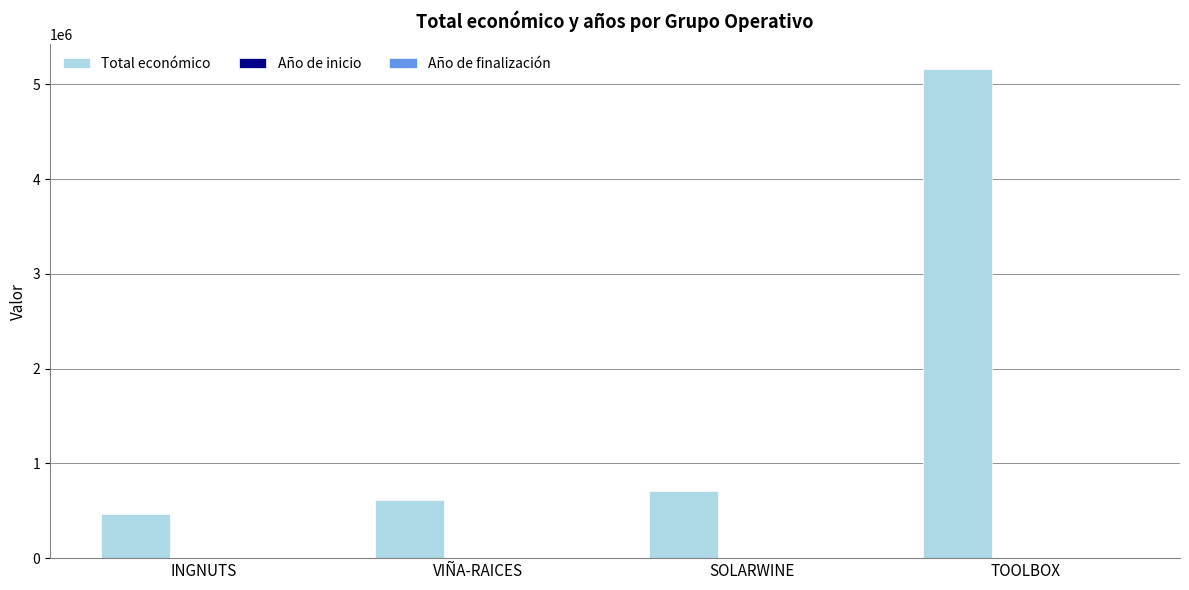

Are the bars grouped side by side (vs. stacked)?

Yes